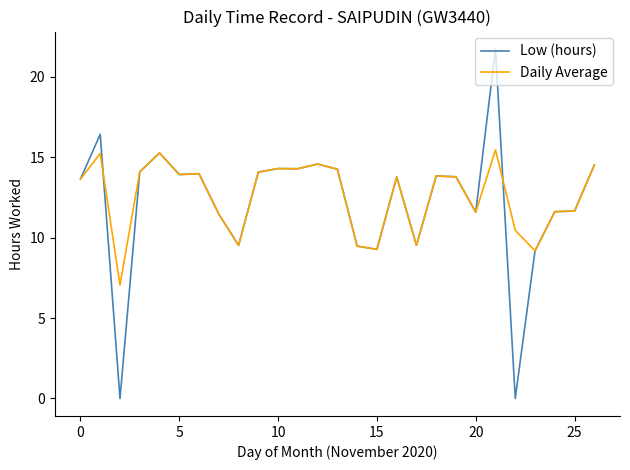

Which series has the widest spread of values?

Low (hours)